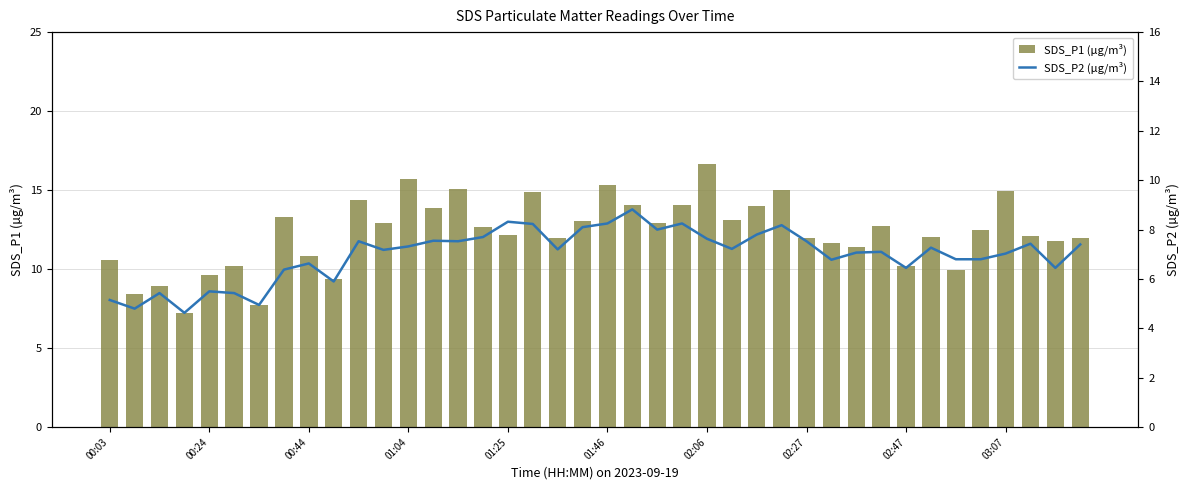

Which series has the largest total across all categories?

SDS_P1 (µg/m³)